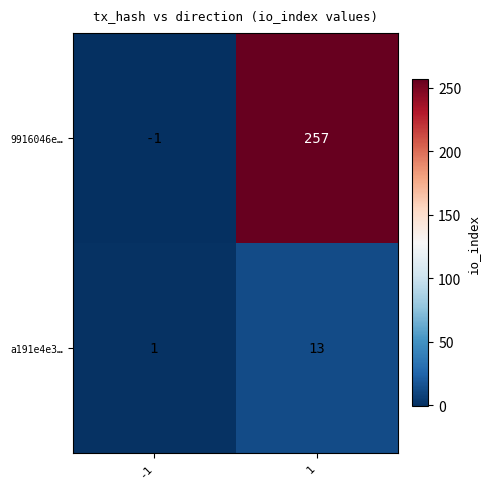

What is the greatest value displayed?

257